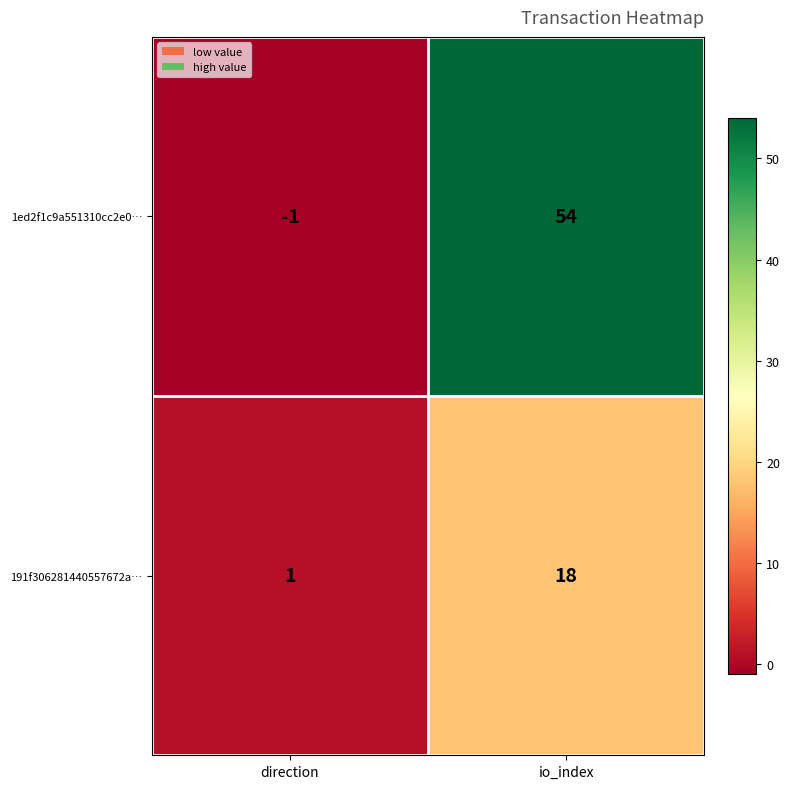

Which series has the largest total across all categories?

1ed2f1c9a551310cc2e0…